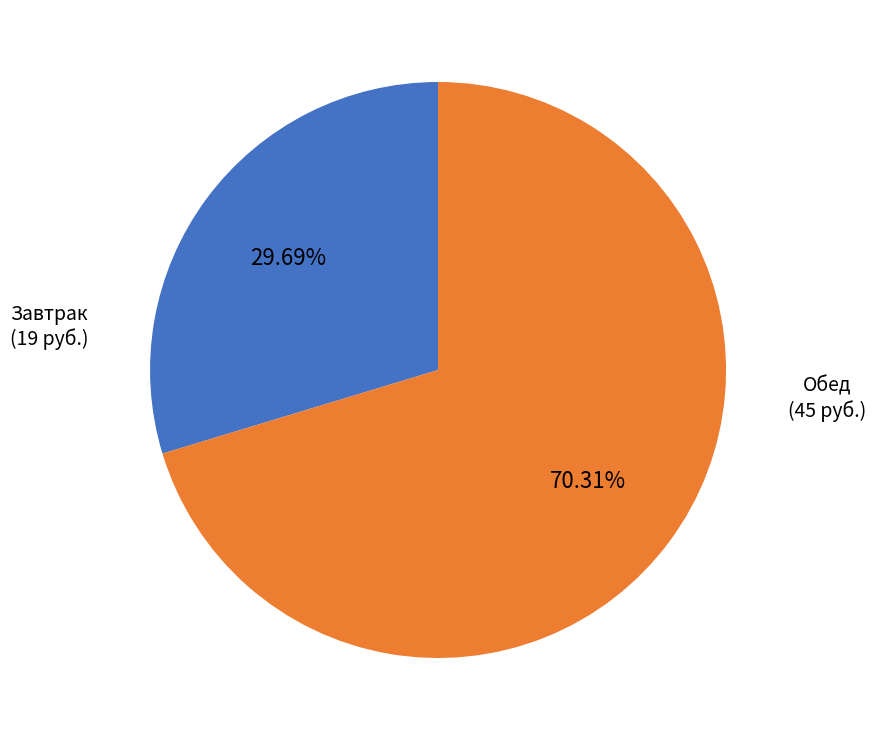

Is there any slice that represents more than half of the pie?

Yes